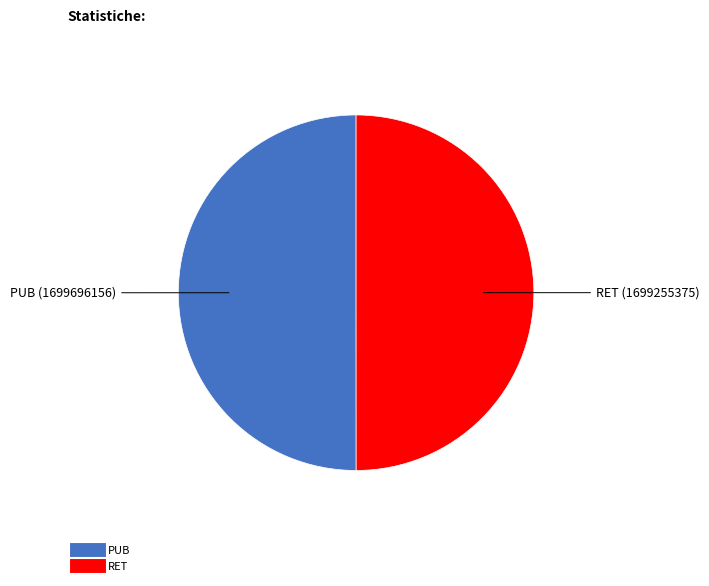

Do PUB and RET together represent more than half of the pie?

Yes